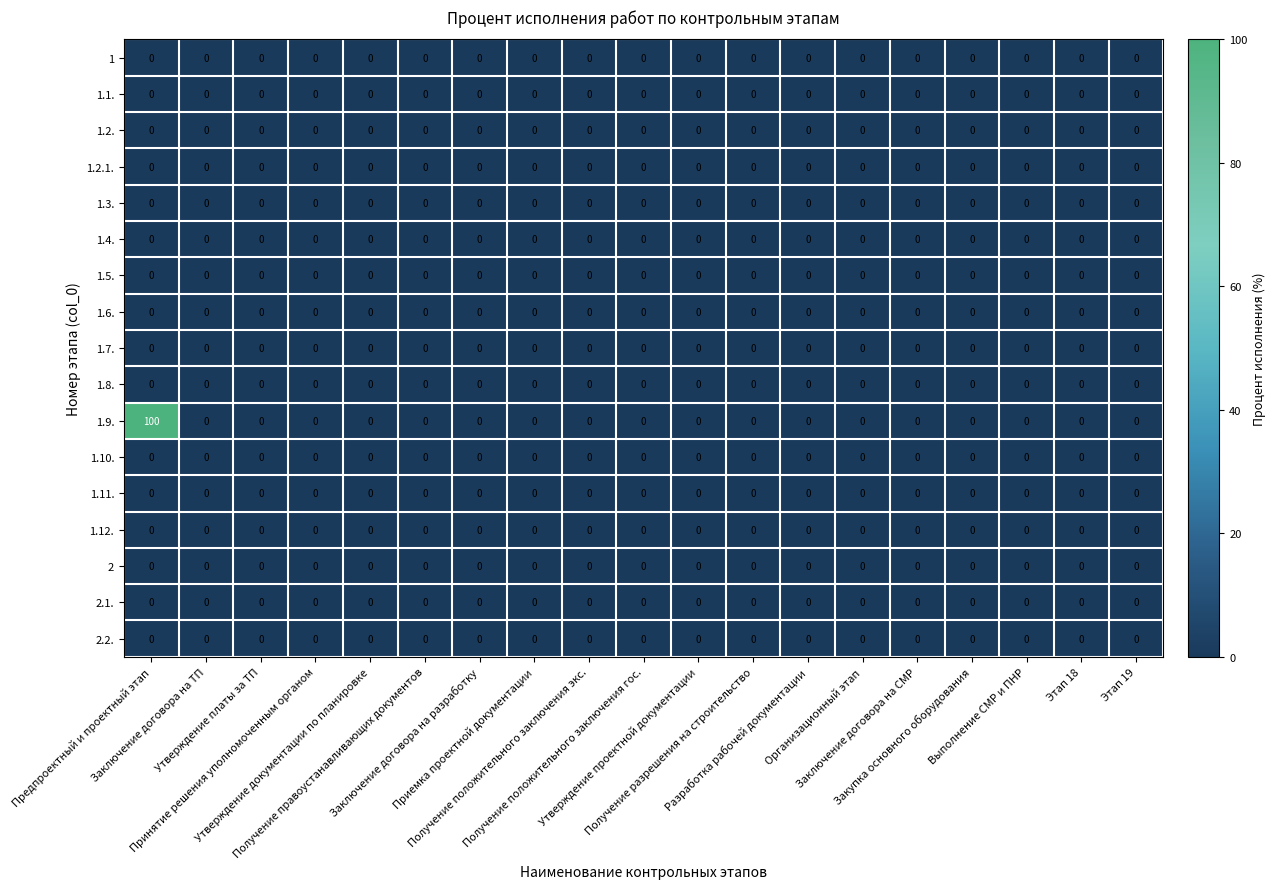

Which series has the widest spread of values?

1.9.